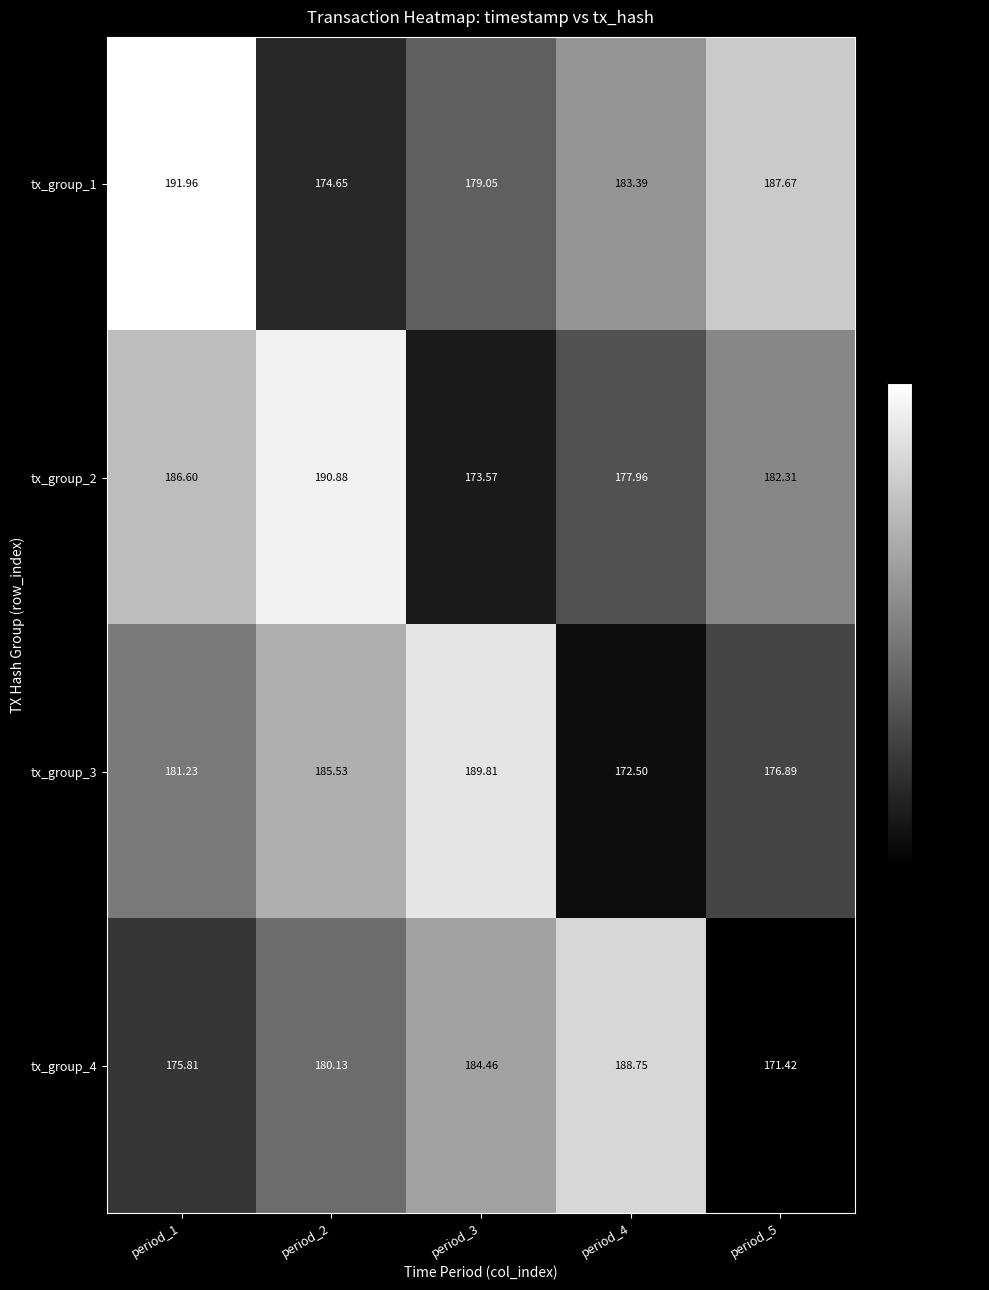

Is the value of tx_group_4 at period_3 greater than the value of tx_group_3 at period_4?

Yes